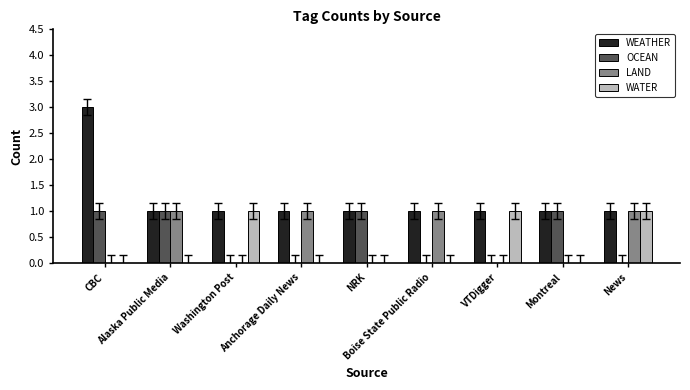

What is the average value of the WEATHER series?

1